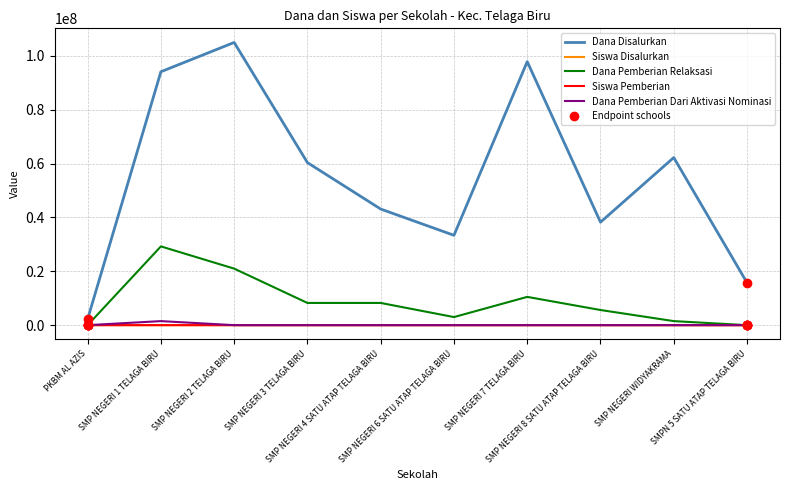

Which series has the largest total across all categories?

Dana Disalurkan